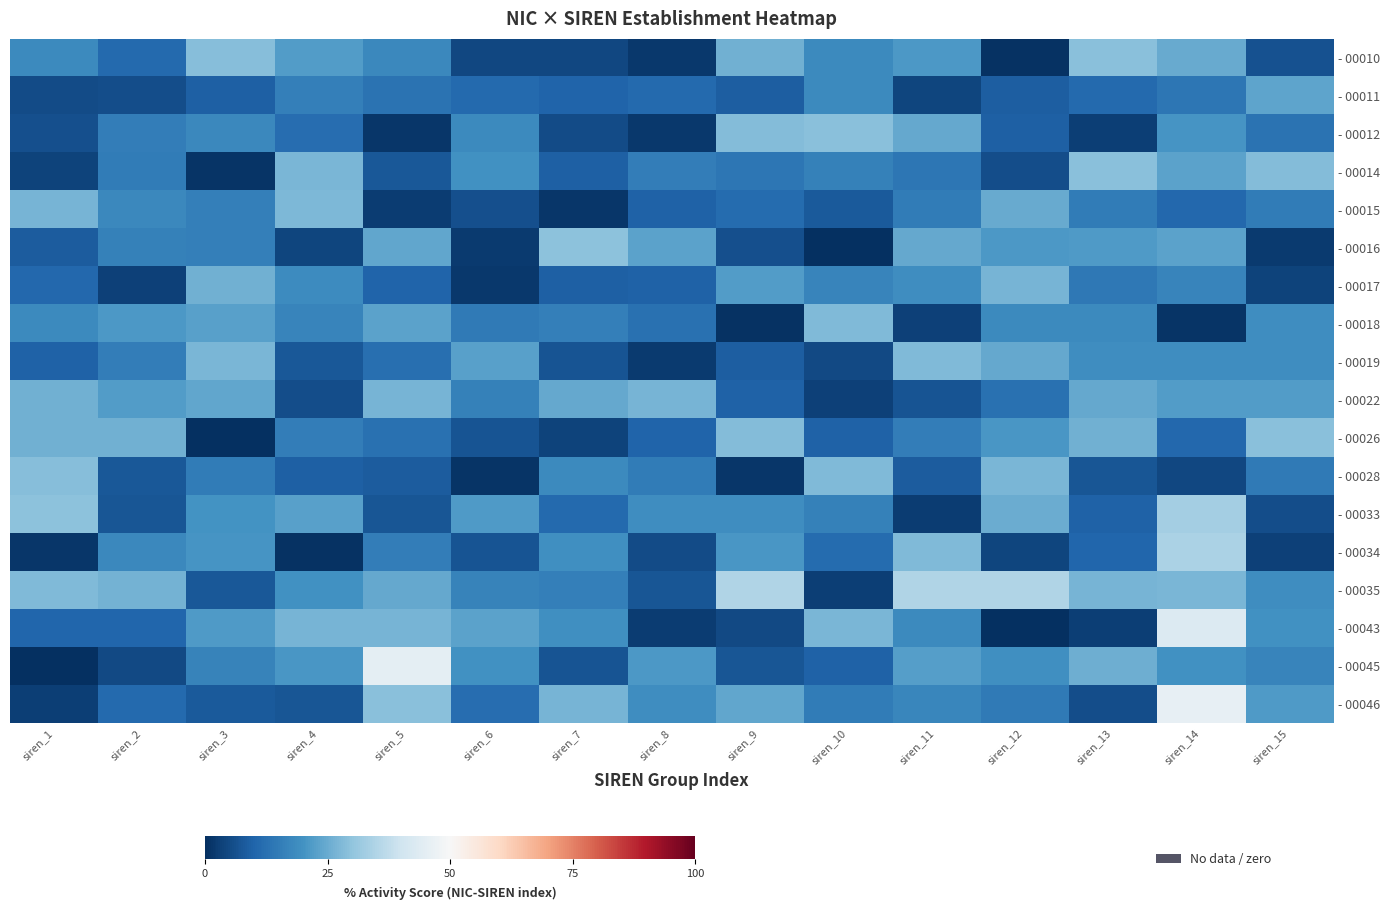

Count the number of data series in this chart.

18